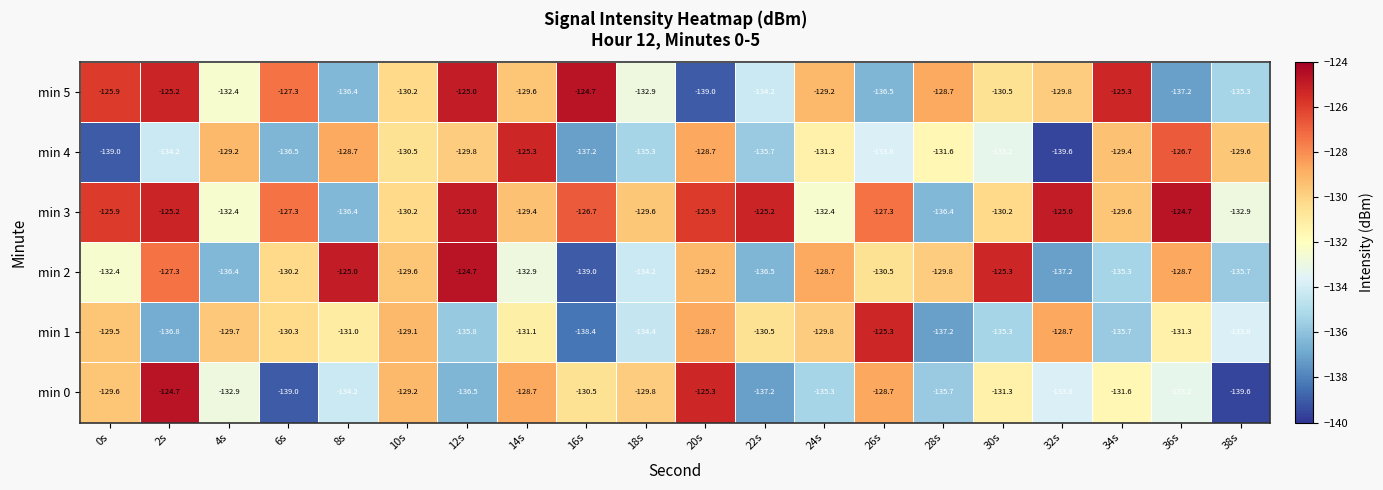

Which series has the largest total across all categories?

min 3